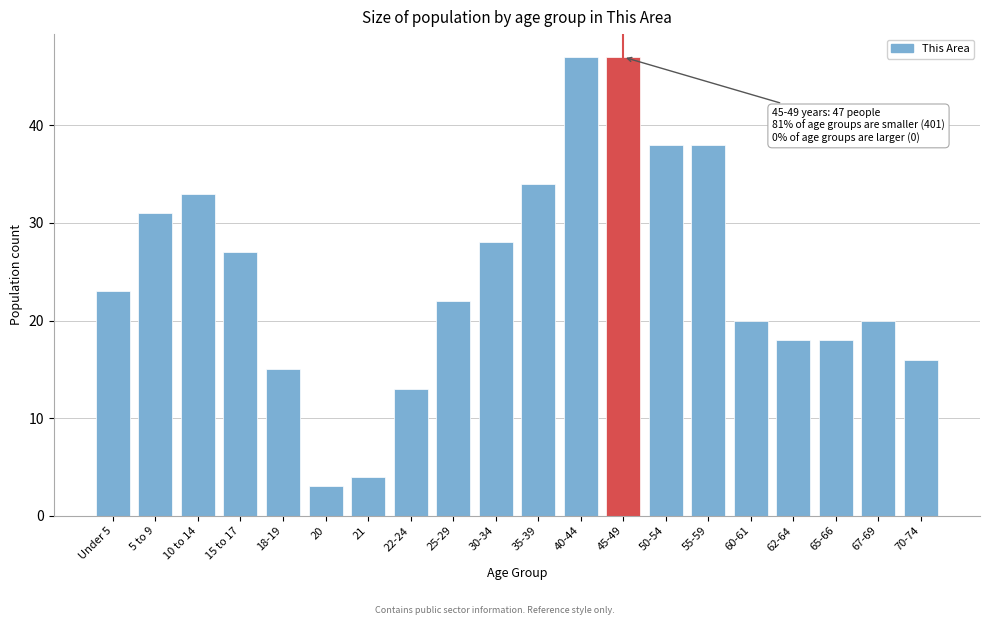

Reading left to right, extract all data points from this chart.

23	31	33	27	15	3	4	13	22	28	34	47	47	38	38	20	18	18	20	16